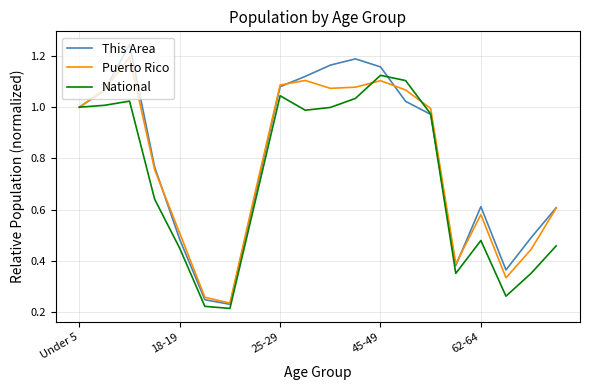

List the series in order of their peak value, highest first.

This Area, Puerto Rico, National